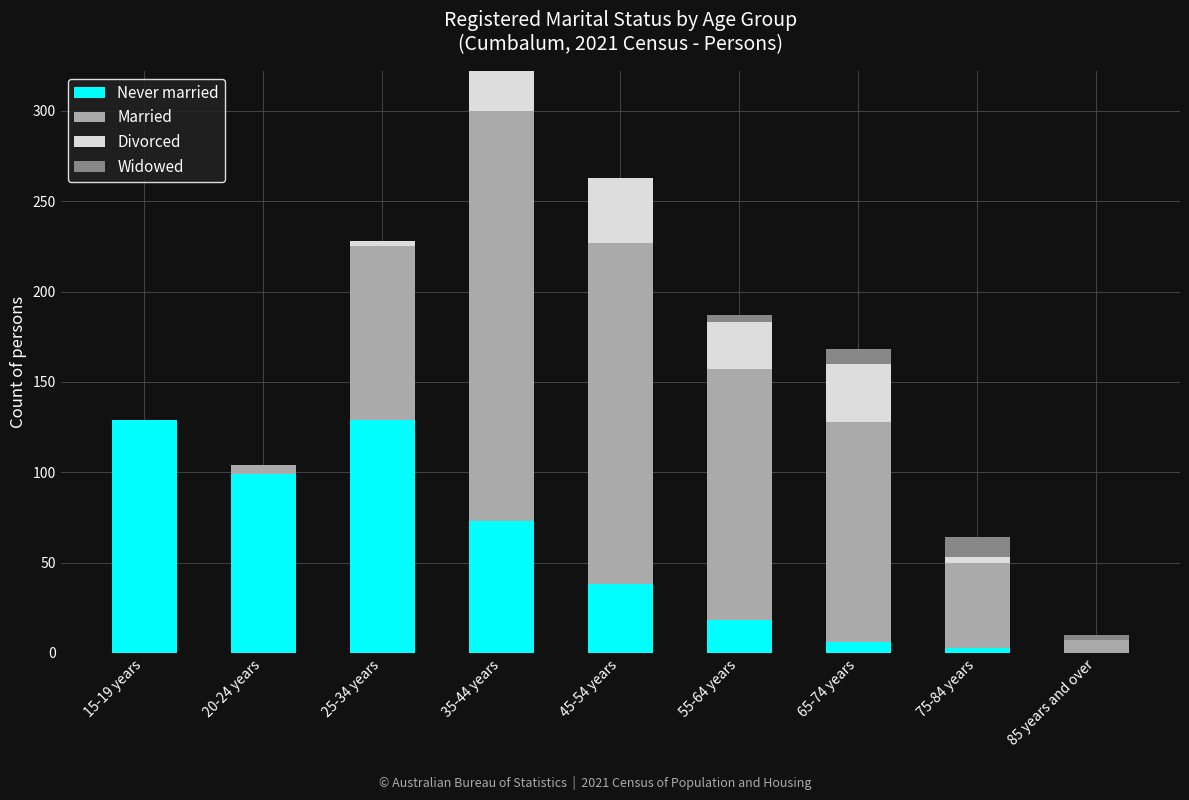

Does the chart contain stacked bars?

Yes